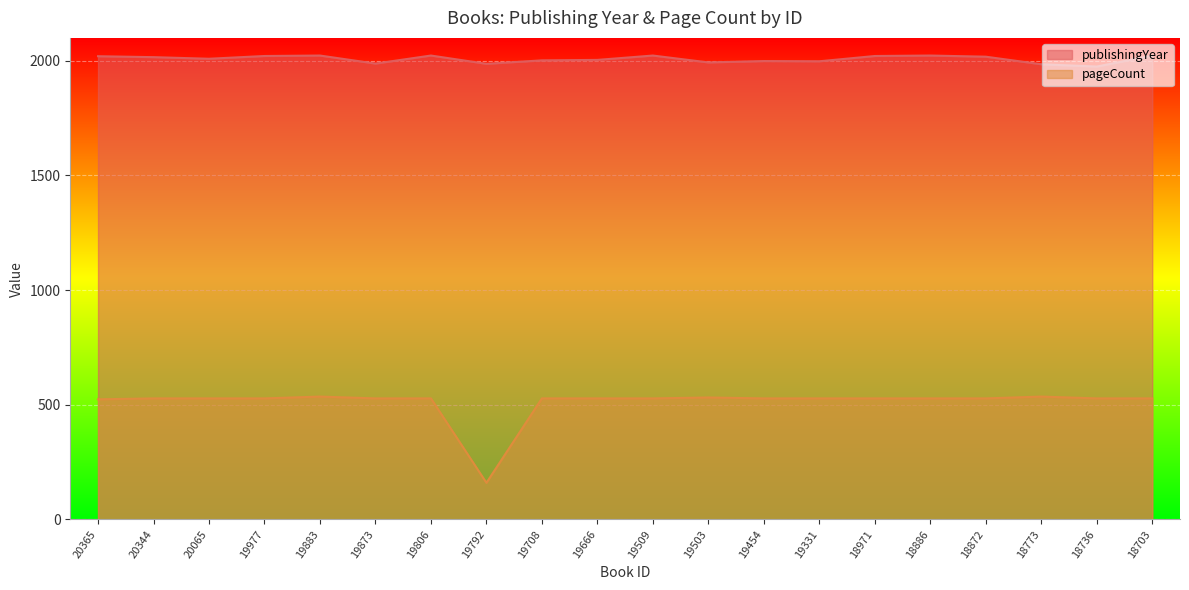

What is the average value of the publishingYear series?

2008